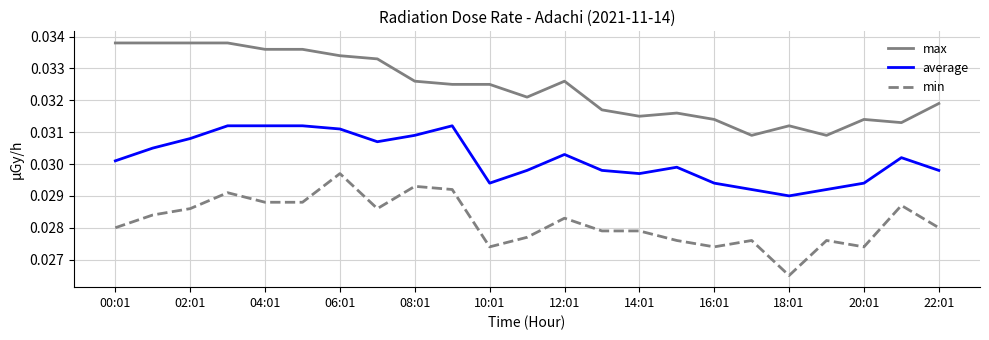

Does the chart display data point markers on the line(s)?

No